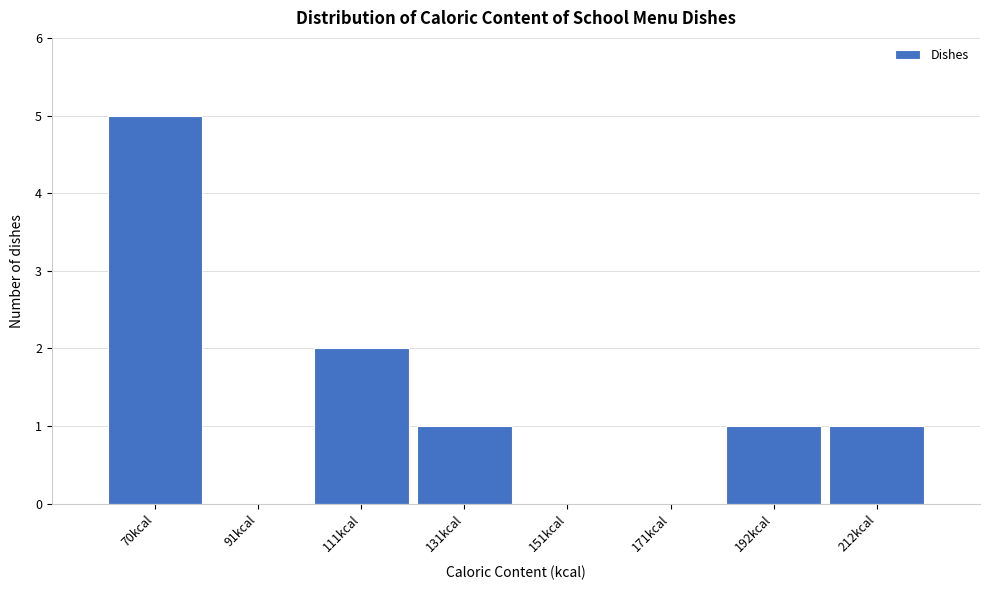

Reading left to right, what are all the values shown in this chart?

70kcal=5	91kcal=0	111kcal=2	131kcal=1	151kcal=0	171kcal=0	192kcal=1	212kcal=1